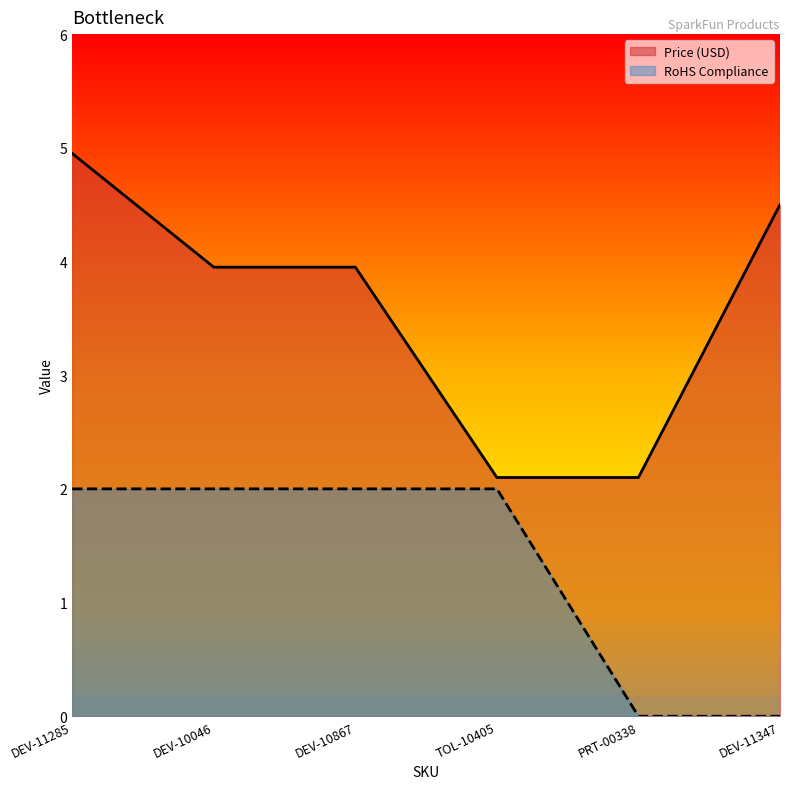

Which series has the widest spread of values?

Price (USD)